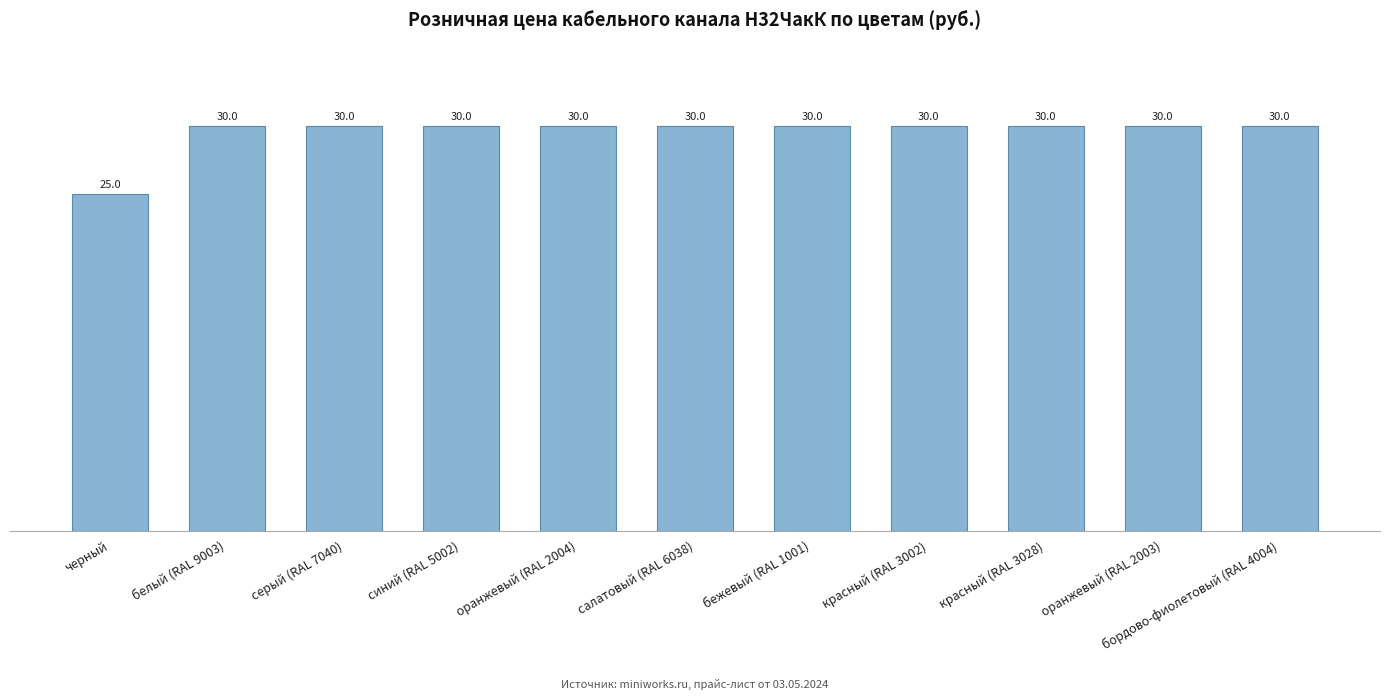

The chart shows a value of 37 at черный. True or false?

False